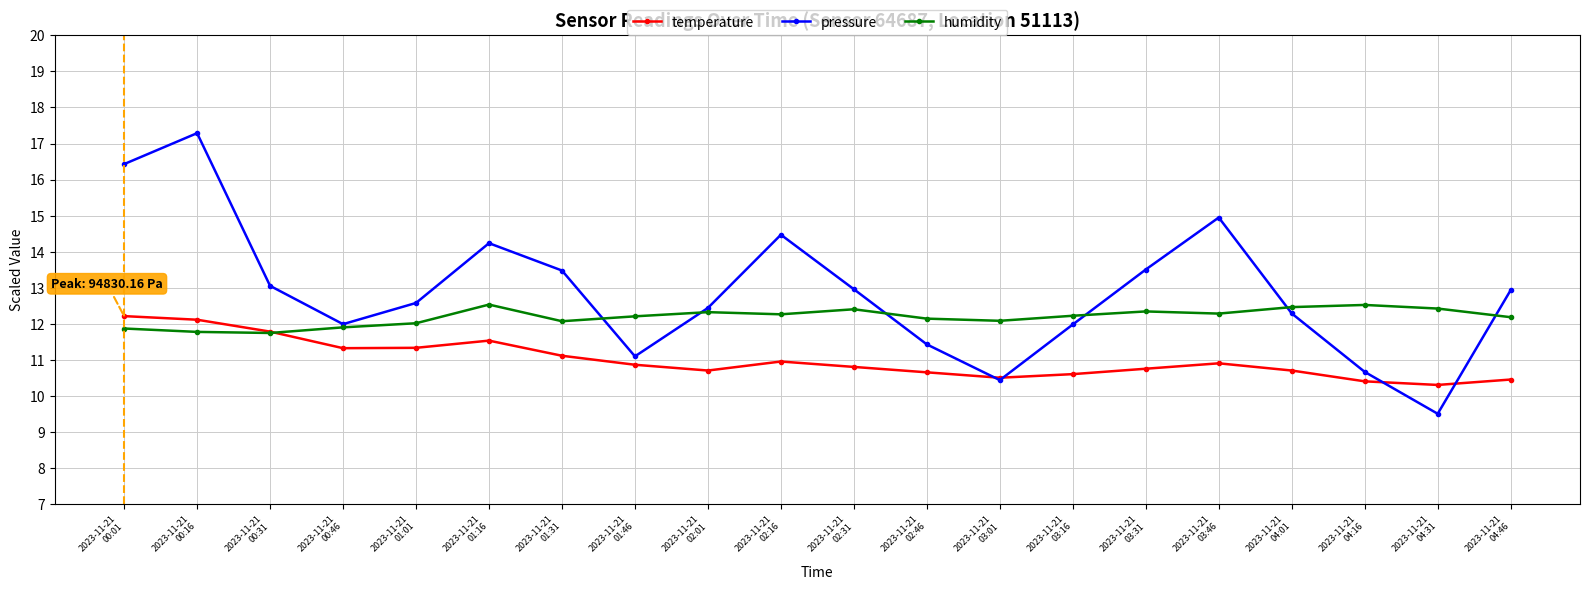

What is the difference between the second highest and minimum values in the temperature series?

1.8